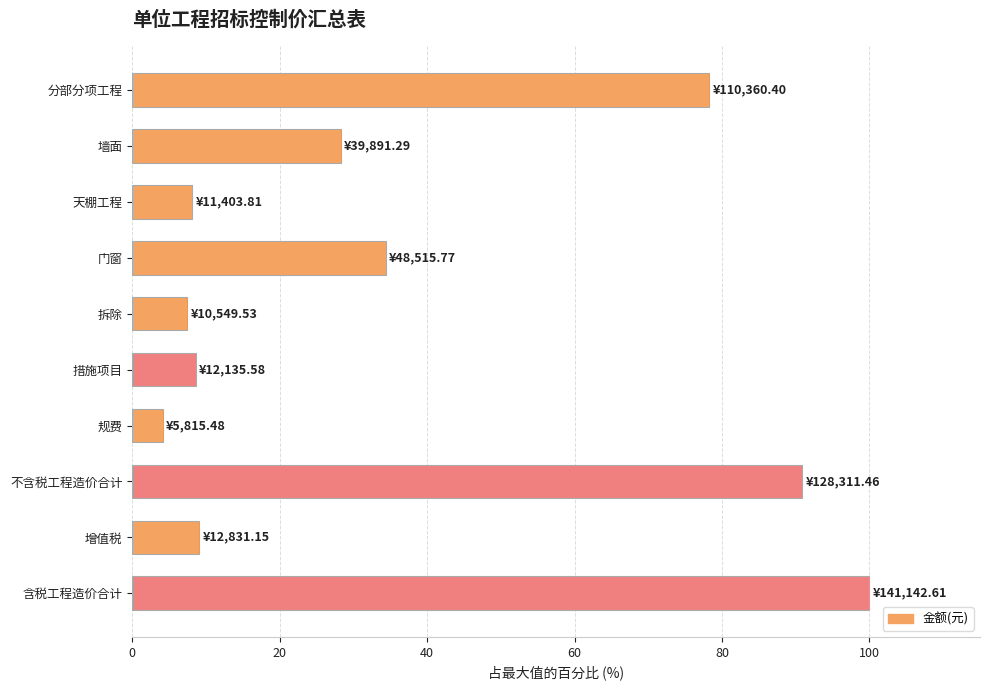

How many bars are there in total?

10